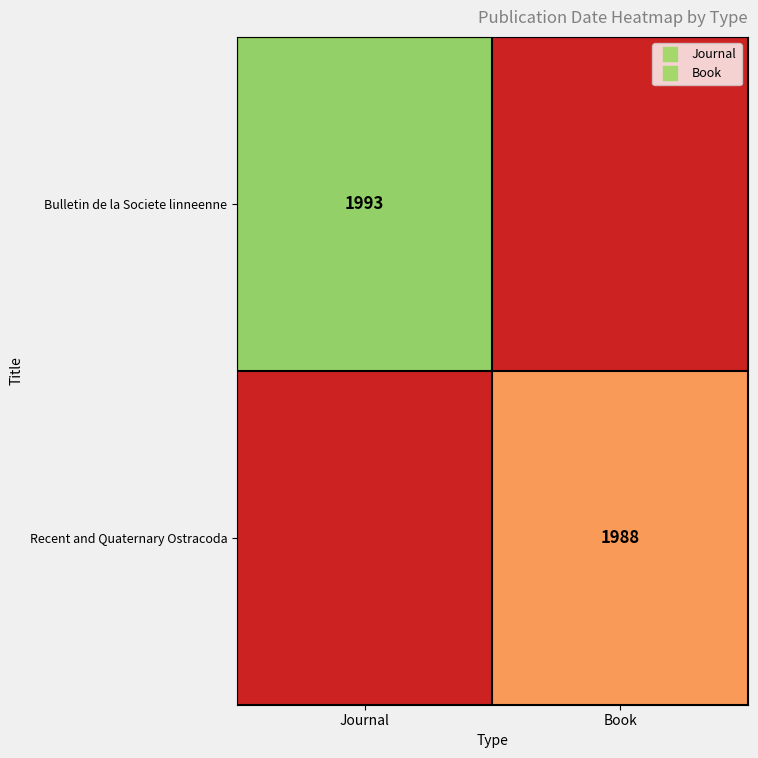

Which category has the lowest value across all series?

Book